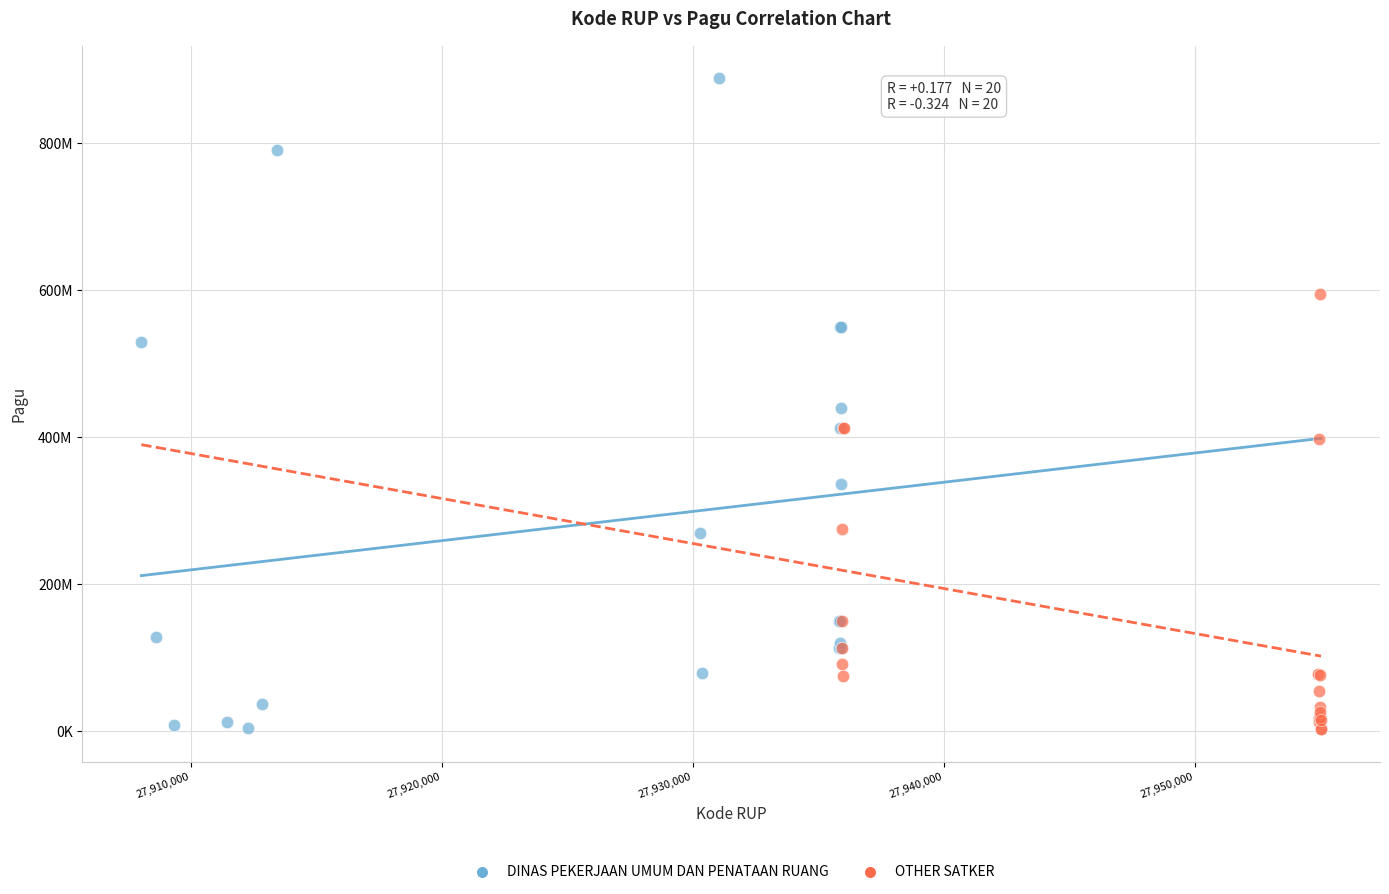

What are all the series names shown in the legend?

DINAS PEKERJAAN UMUM DAN PENATAAN RUANG, OTHER SATKER